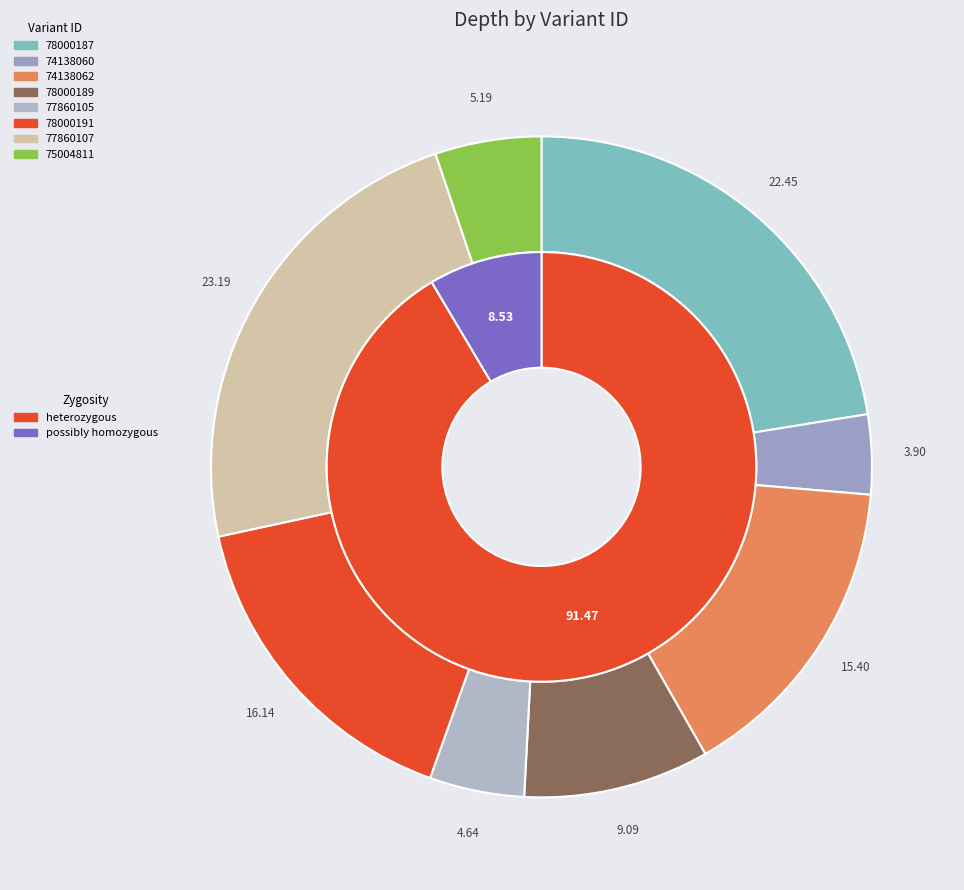

What percentage is the 78000191 slice, to the nearest percent?

16%